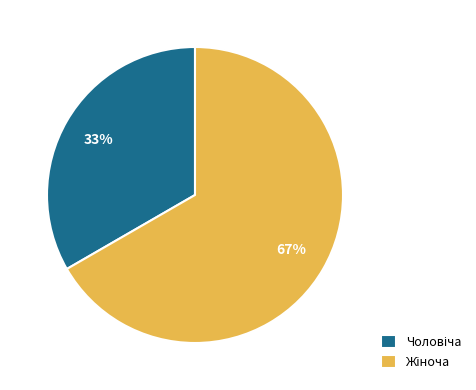

To the nearest percent, what is the average slice percentage?

50%